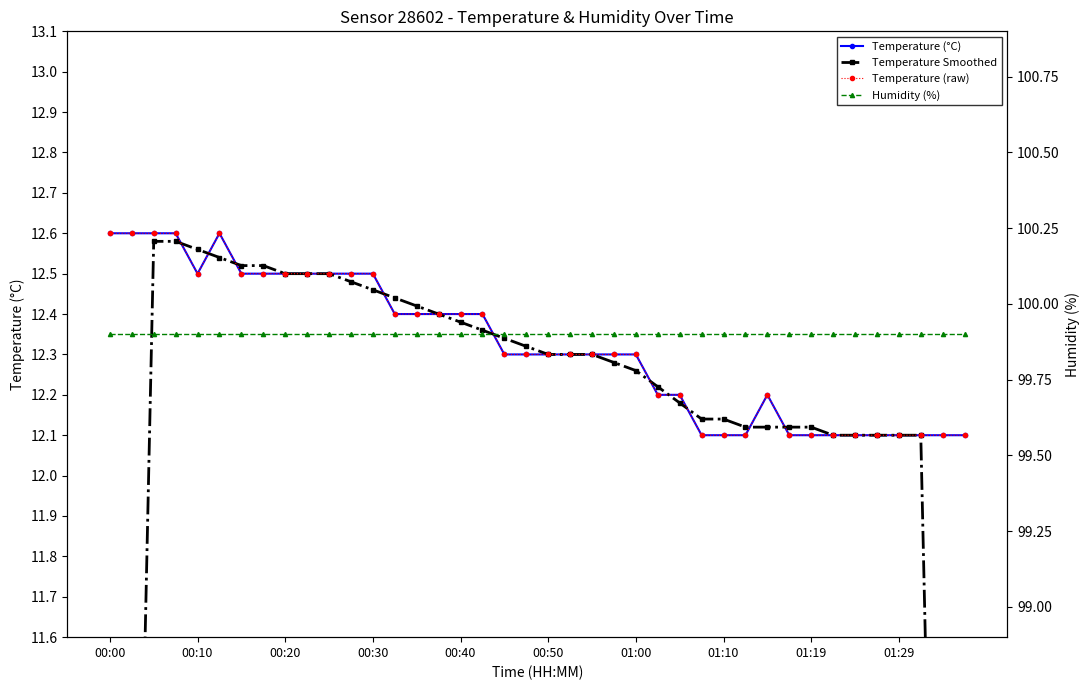

What is the sum of all Temperature Smoothed values?

478.1